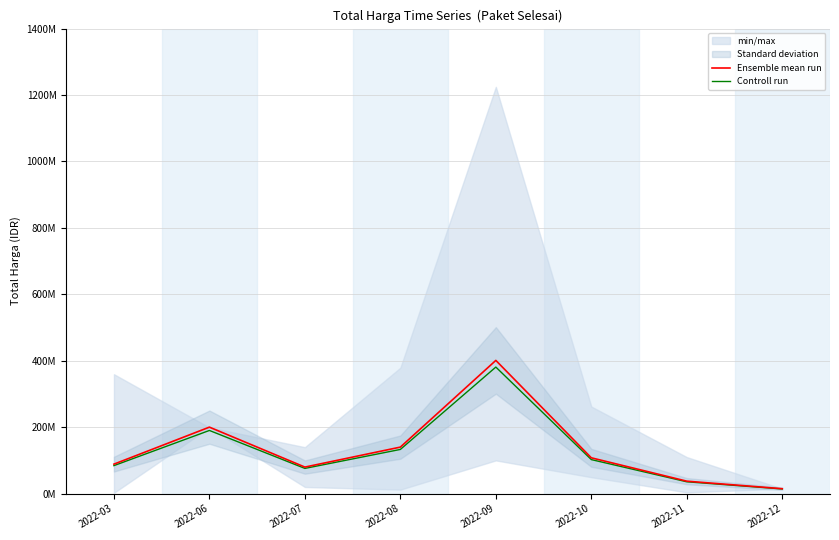

Does the chart have visible grid lines?

Yes